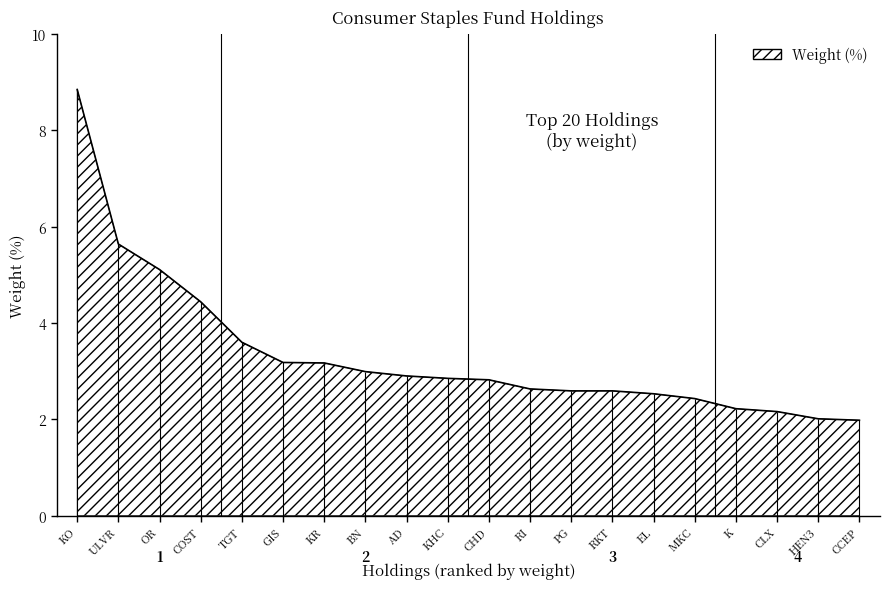

List the labels in order of value, smallest first.

CCEP, HEN3, CLX, K, MKC, EL, PG, RKT, RI, CHD, KHC, AD, BN, KR, GIS, TGT, COST, OR, ULVR, KO